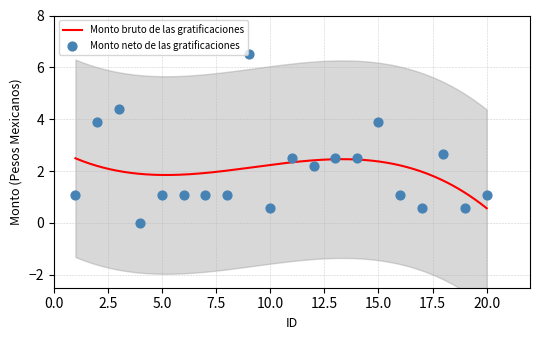

Approximately how many times larger is the value at 18 compared to 7?

2.5